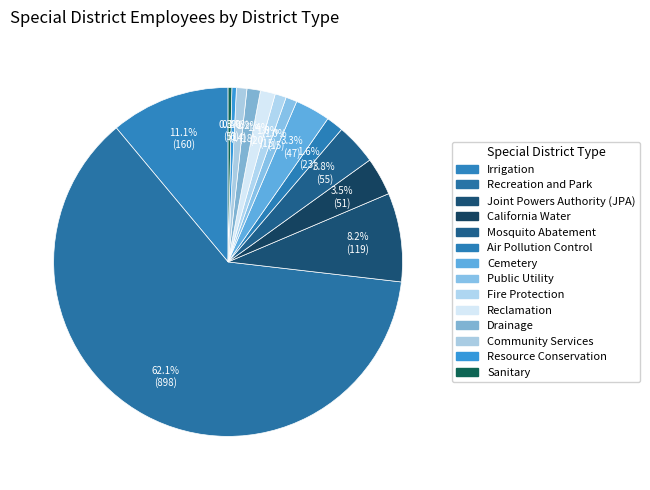

To the nearest percent, what is the average slice percentage?

7%